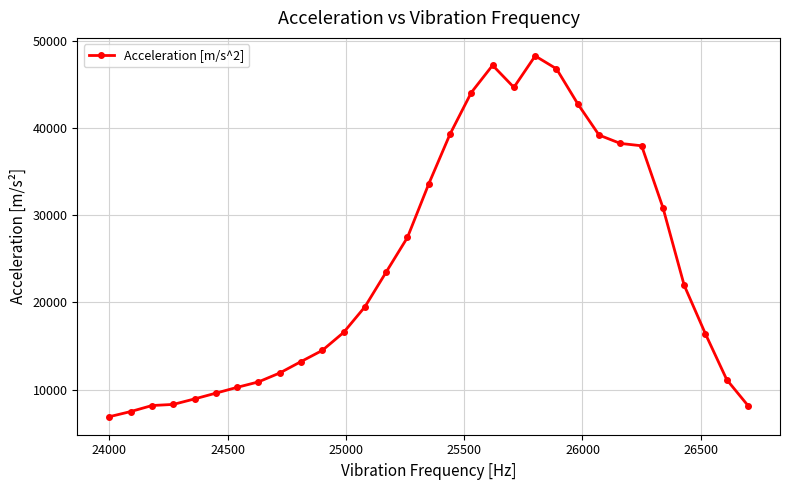

What is the smallest value displayed?

6877.6